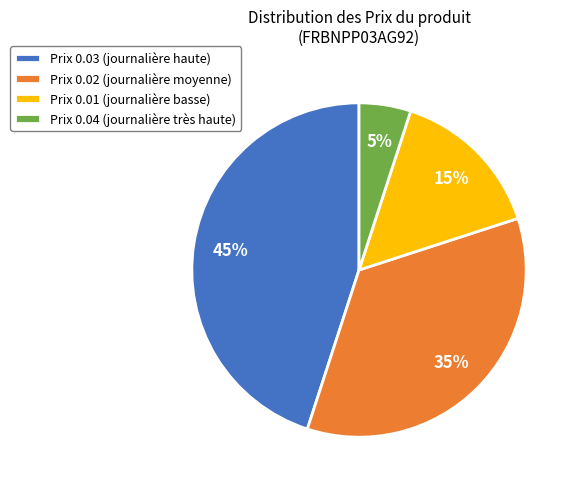

Is there any slice that represents more than half of the pie?

No